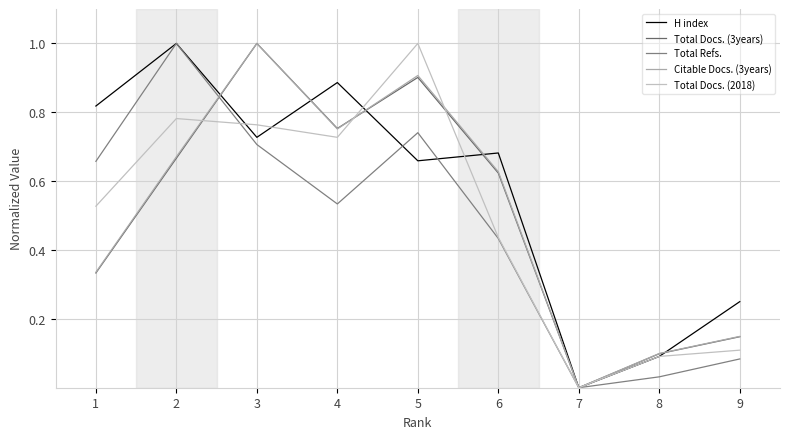

How many lines are shown in the chart?

5